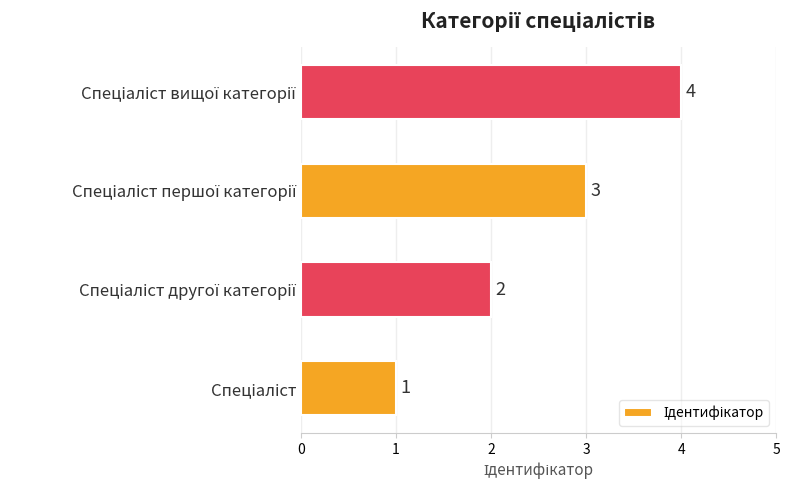

How many distinct data groups are displayed?

1